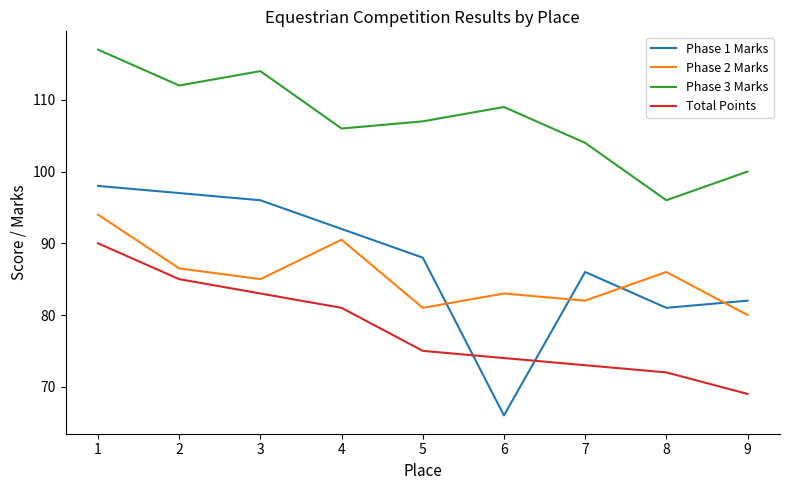

What are all the series names shown in the legend?

Phase 1 Marks, Phase 2 Marks, Phase 3 Marks, Total Points